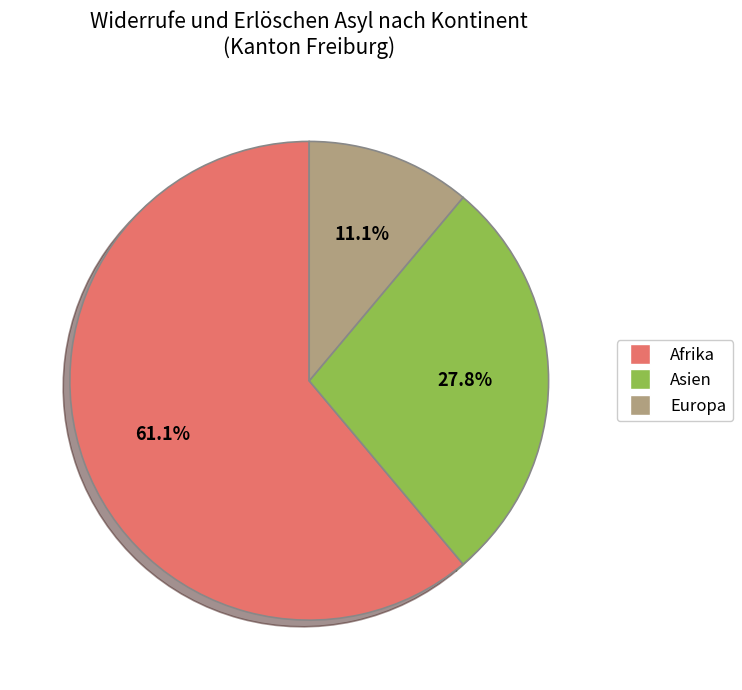

Does any single category account for the majority?

Yes